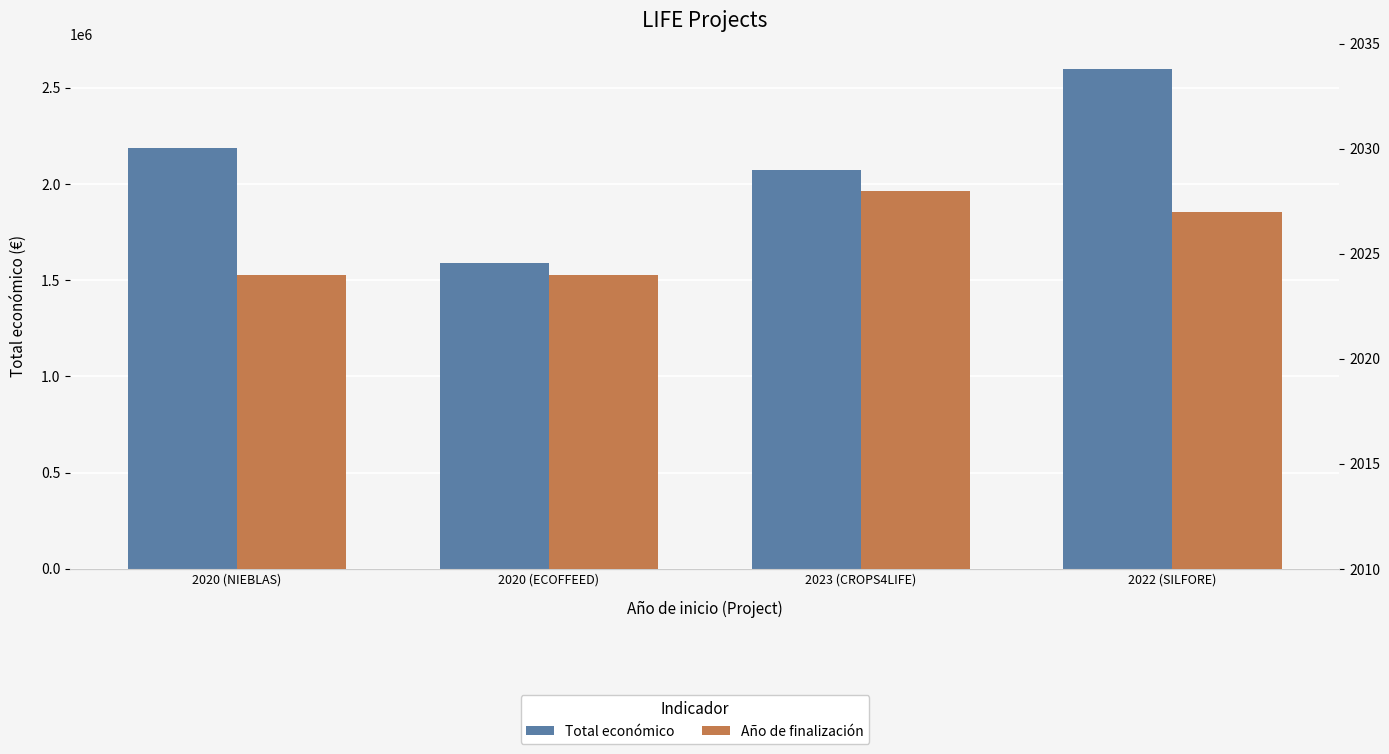

What is the average value of the Año de finalización series?

2026